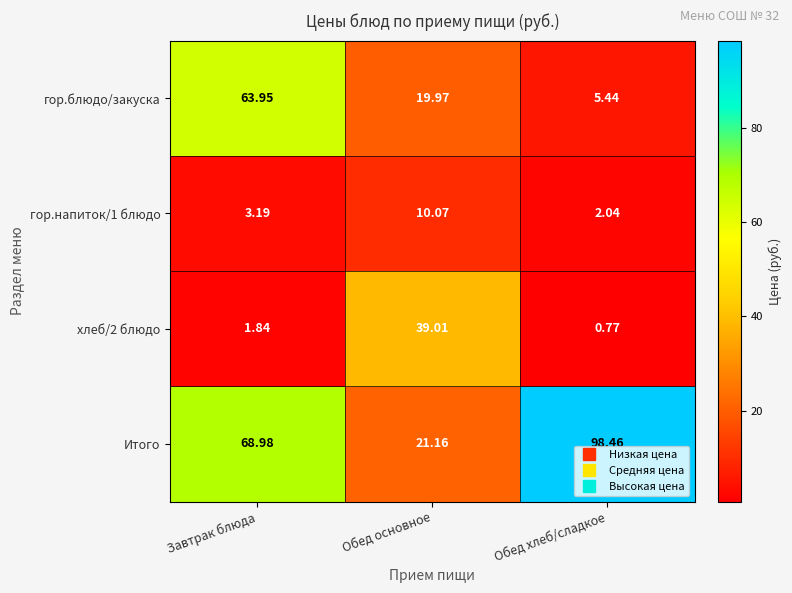

What is the maximum value shown in the chart?

98.5